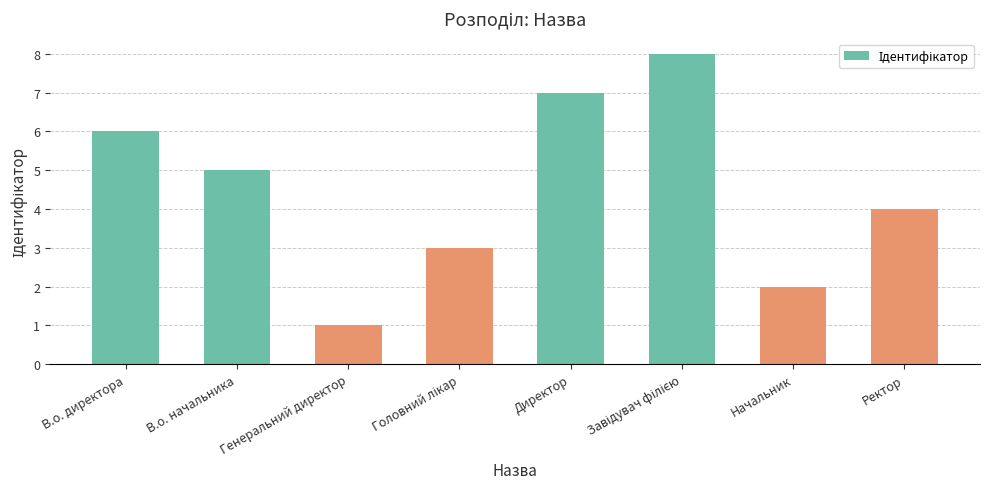

What is the difference between the maximum and minimum values?

7